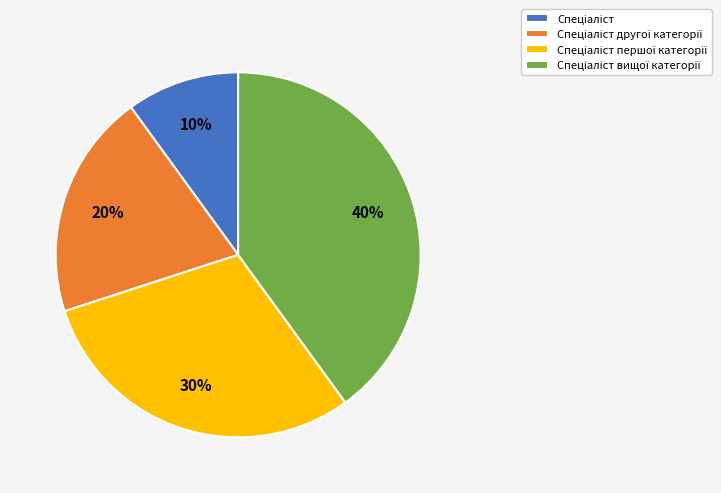

To the nearest percent, what is the difference between the largest and smallest slice percentages?

30%